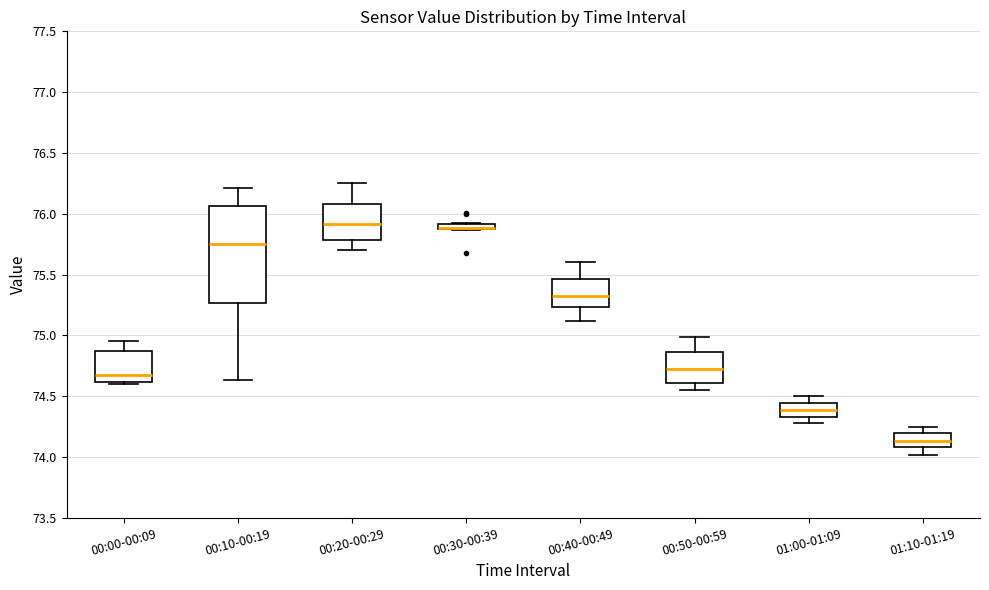

Where does the lower whisker of the box for 00:40-00:49 end on the y-axis? The values are not printed on the chart, so give them approximately, as read against the axis.

75.10